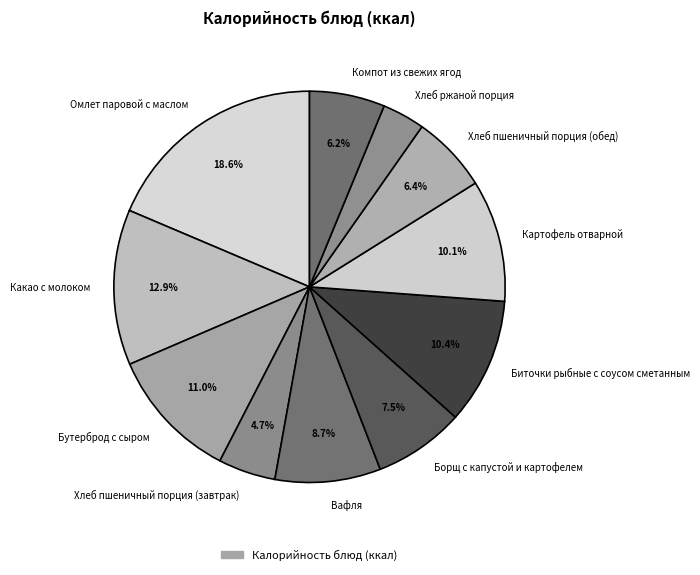

What is the ratio of the value at Омлет паровой с маслом to the value at Какао с молоком?

1.4